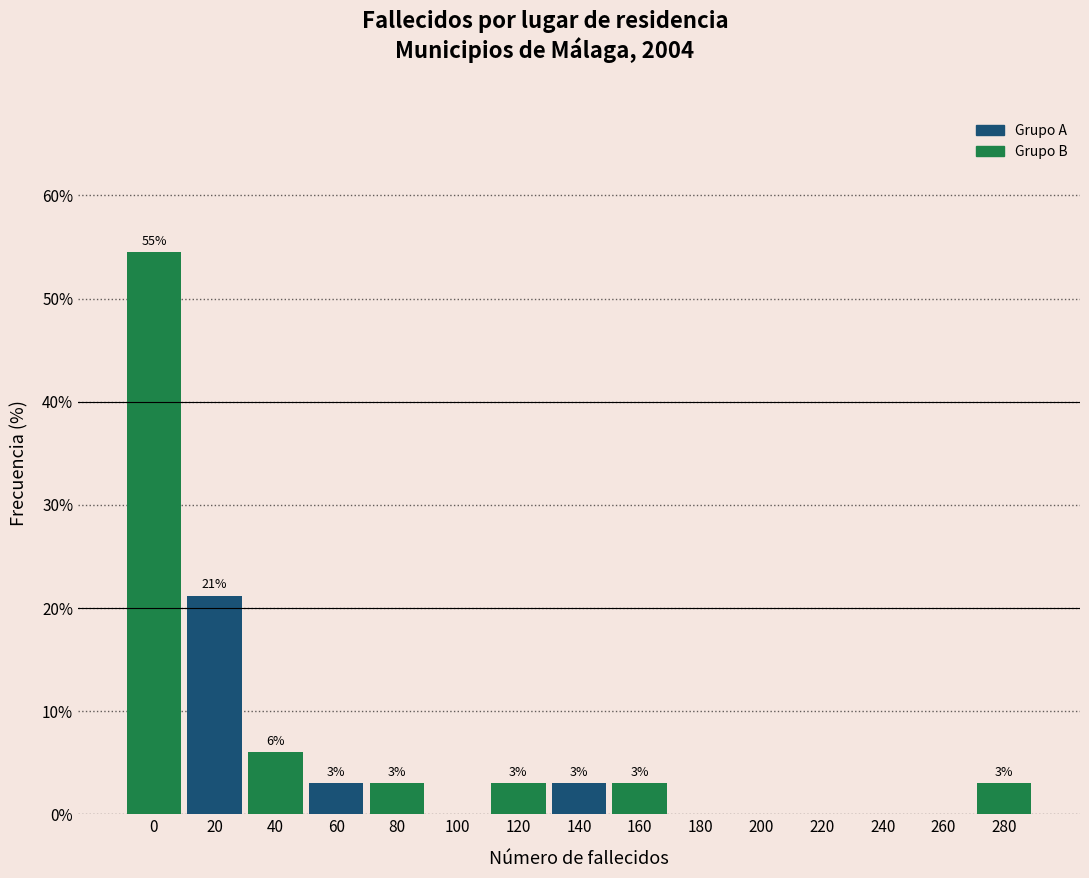

What is the sum of the values at 280 and 220?

3.0